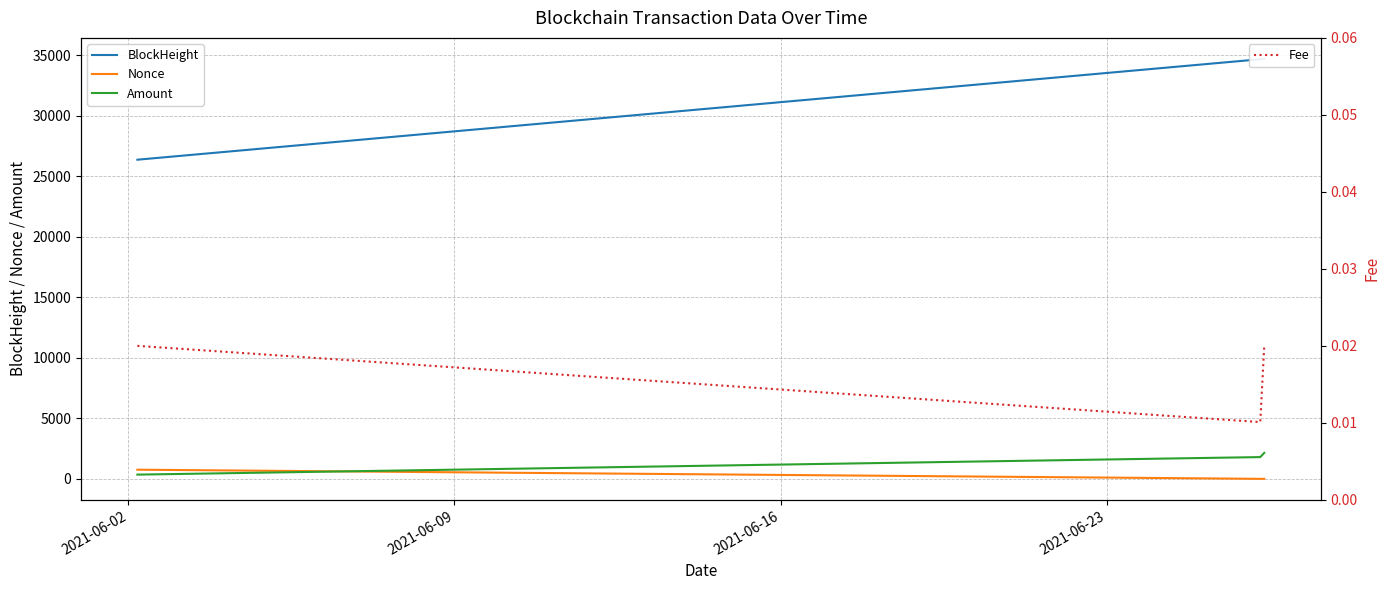

Count the Fee values in the range 0 to 1.

3